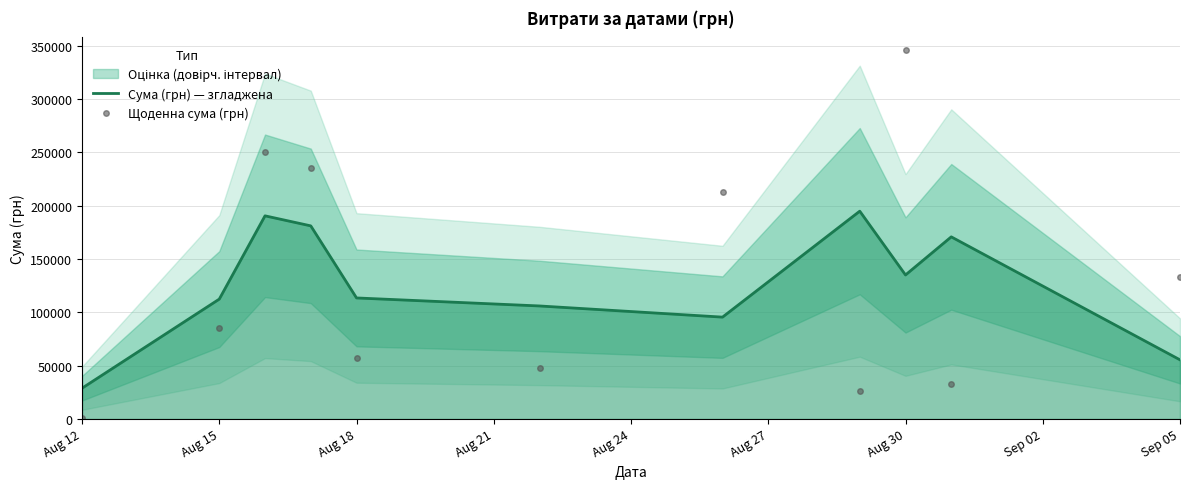

How many data points in Сума (грн) — згладжена are above 113464?

6